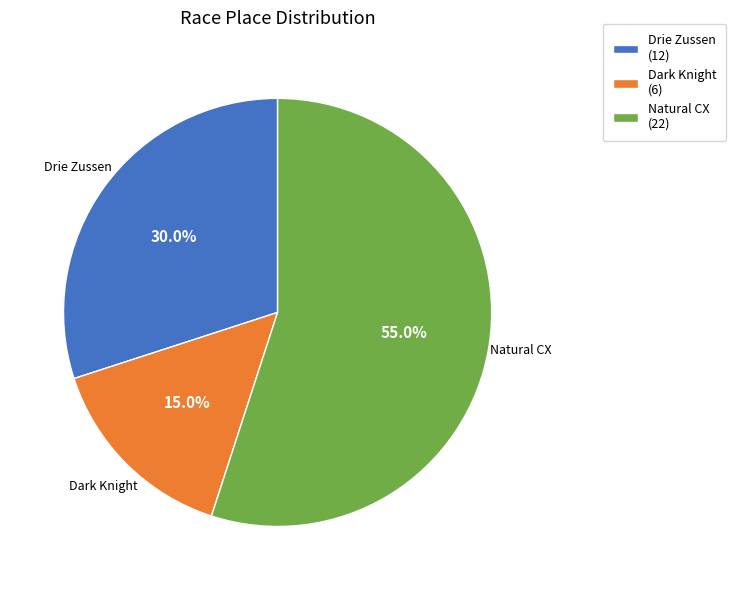

Which slice is the smallest?

Dark Knight (6)